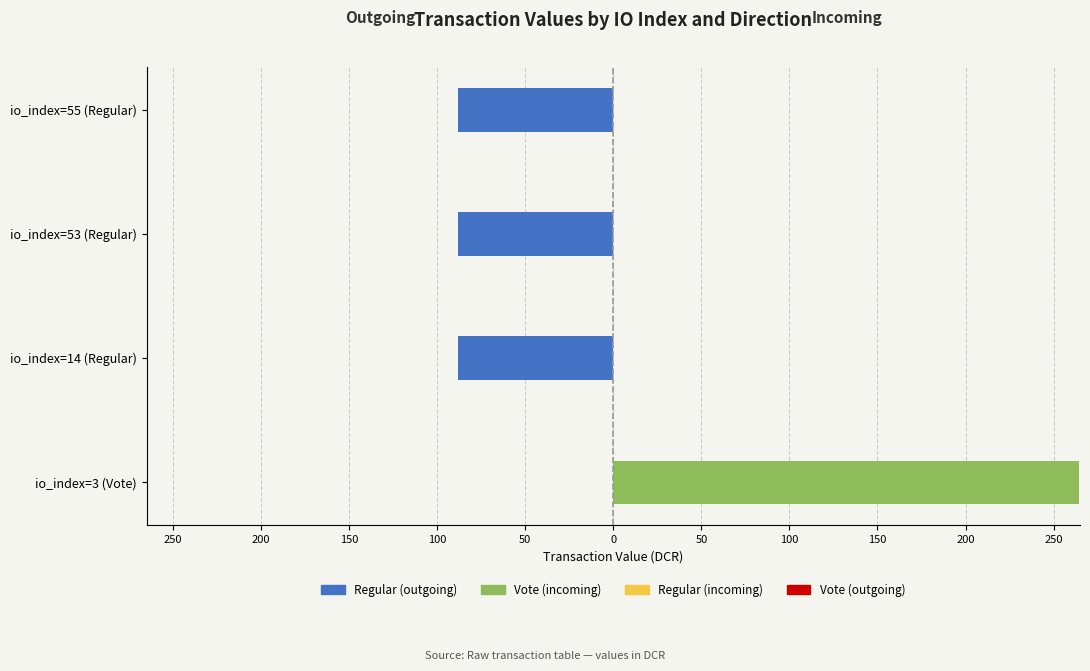

What is the total value across all series at 100?

-87.5